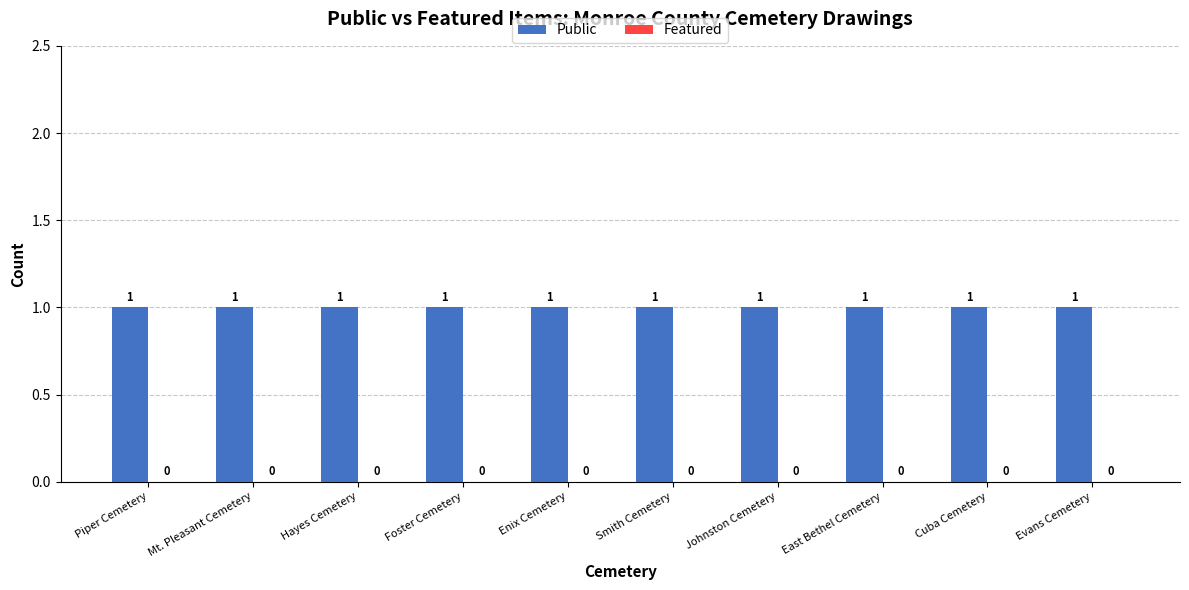

Rank the series by their maximum value, from lowest to highest.

Featured, Public